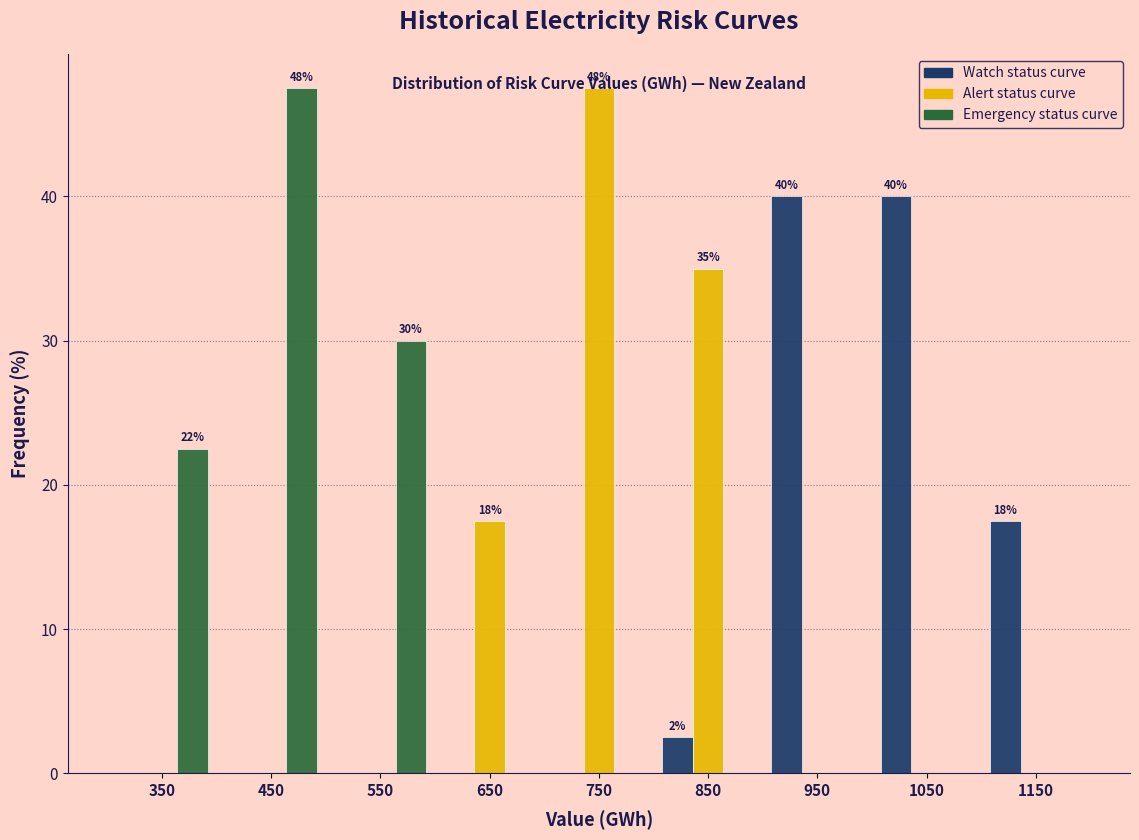

In the Alert status curve series, which range on the x-axis has the tallest bar?

700 to 800